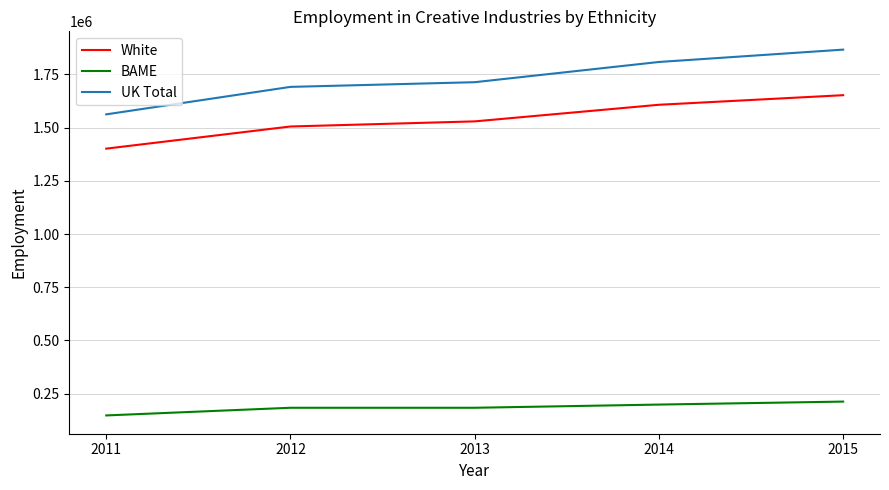

Between 2011 and 2012, which series saw the biggest shift?

UK Total